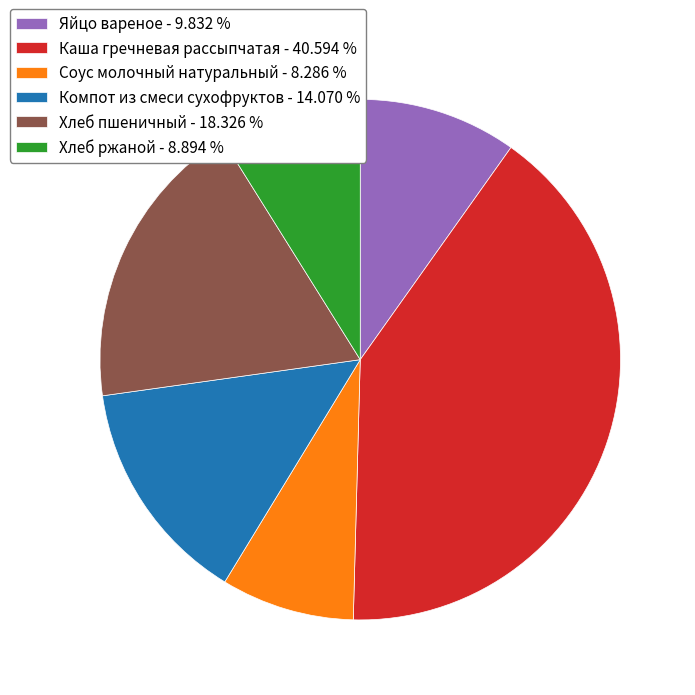

How many segments does this pie chart have?

6